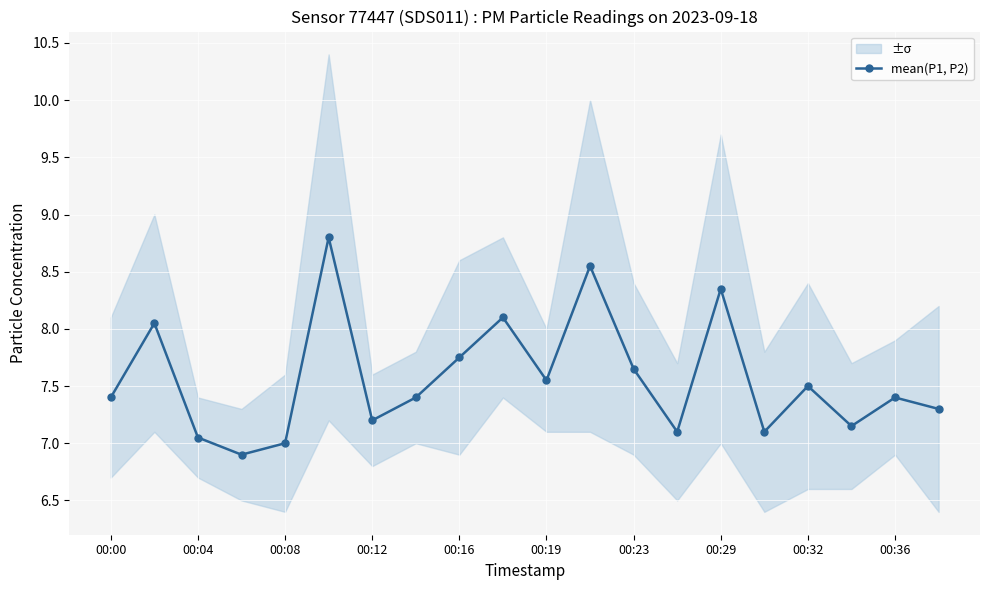

What is the highest value of the mean(P1, P2) series?

8.8